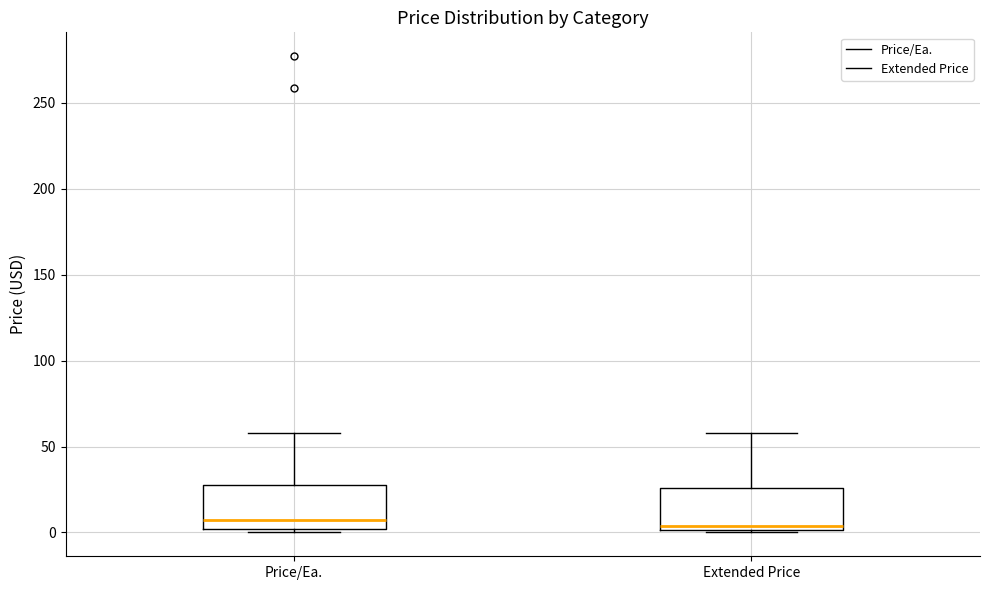

Reading left to right, transcribe this box plot: for each box, give where its median line is, the range the box spans, and where its two whiskers end, as read against the y-axis. The values are not printed on the chart, so give them approximately, as read against the axis.

Price/Ea.: median 5, box 0 to 30, whiskers 0 to 60
Extended Price: median 5, box 0 to 25, whiskers 0 to 60